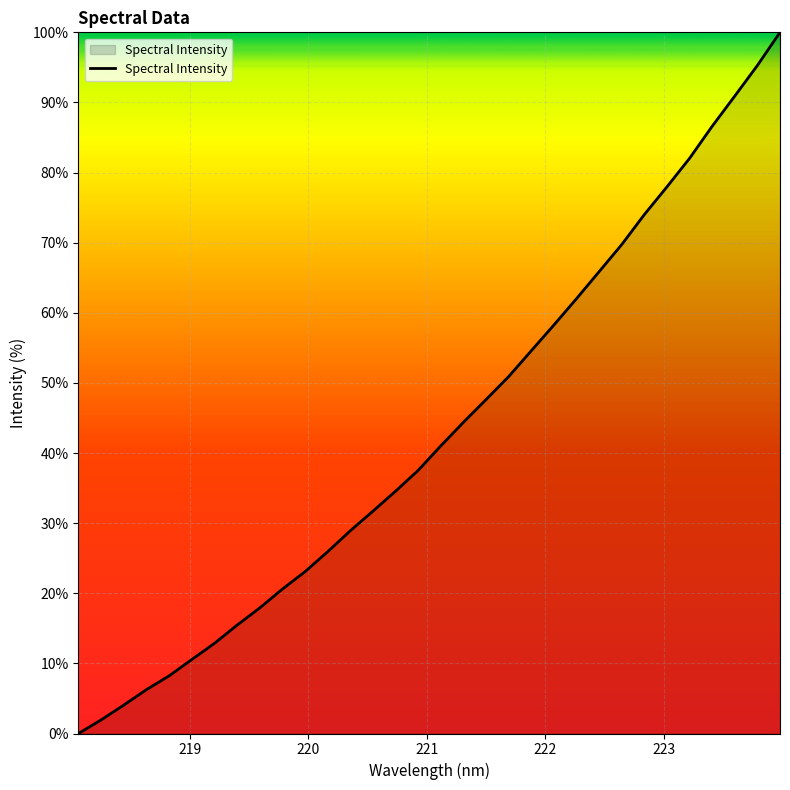

What is the greatest value displayed?

100.0